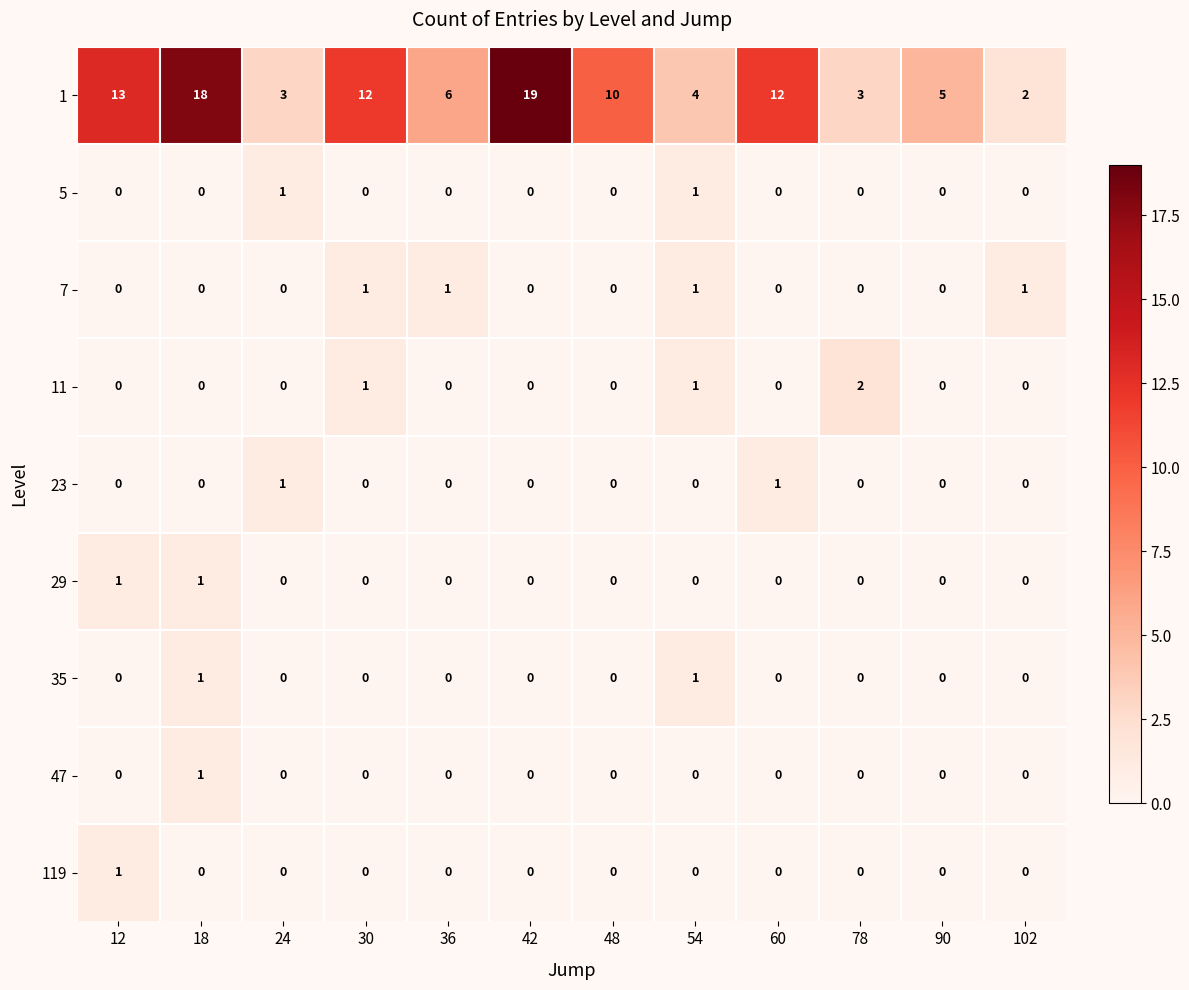

What is the difference between the highest and lowest values at 60?

12